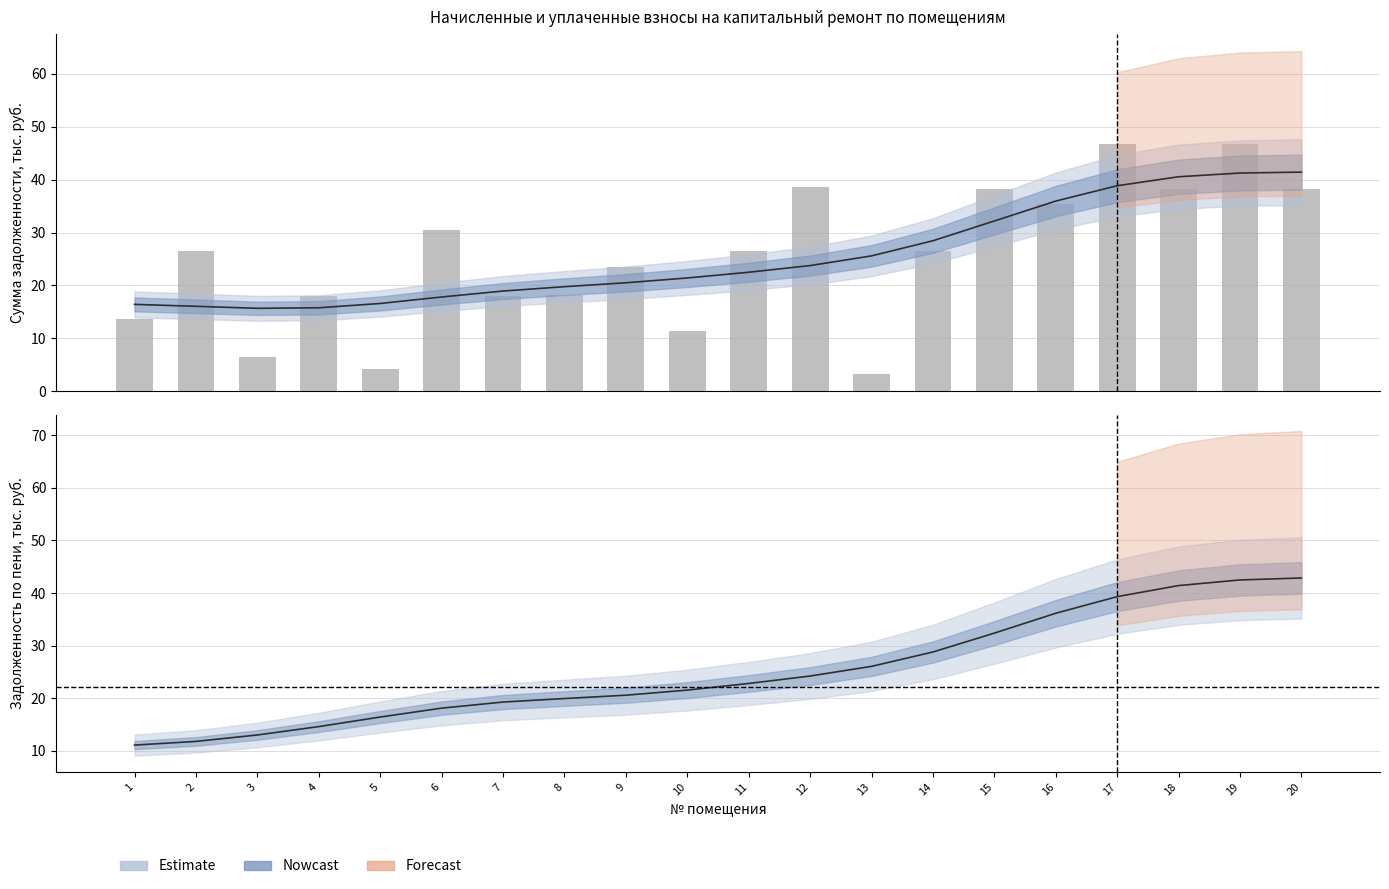

At which label is the value closest to 25?

9